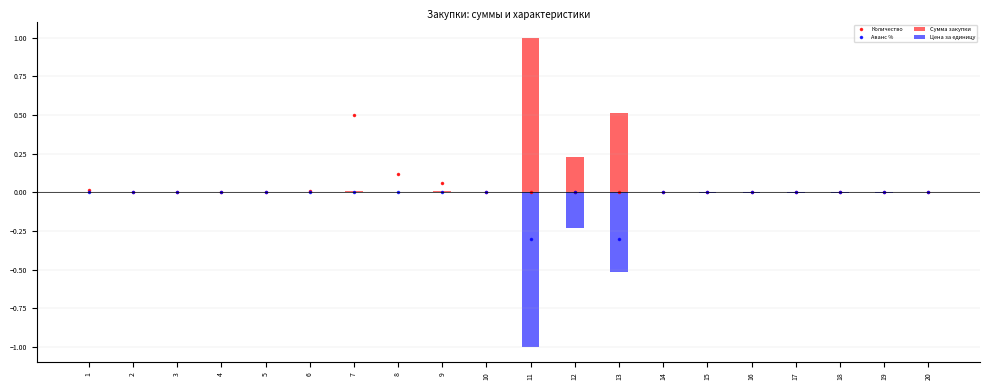

Reading left to right, transcribe all the data shown in this chart.

Количество: 1=0.0	2=0.0	3=0.0	4=0.0	5=0.0	6=0.0	7=0.5	8=0.1	9=0.1	10=0.0	11=0.0	12=0.0	13=0.0	14=0.0	15=0.0	16=0.0	17=0.0	18=0.0	19=0.0	20=0.0
Аванс %: 1=0.0	2=0.0	3=0.0	4=0.0	5=0.0	6=0.0	7=0.0	8=0.0	9=0.0	10=0.0	11=-0.3	12=0.0	13=-0.3	14=0.0	15=0.0	16=0.0	17=0.0	18=0.0	19=0.0	20=0.0
Сумма закупки: 1=0.0	2=0.0	3=0.0	4=0.0	5=0.0	6=0.0	7=0.0	8=0.0	9=0.0	10=0.0	11=1.0	12=0.2	13=0.5	14=0.0	15=0.0	16=0.0	17=0.0	18=0.0	19=0.0	20=0.0
Цена за единицу: 1=-0.0	2=-0.0	3=-0.0	4=-0.0	5=-0.0	6=-0.0	7=-0.0	8=-0.0	9=-0.0	10=-0.0	11=-1.0	12=-0.2	13=-0.5	14=-0.0	15=-0.0	16=-0.0	17=-0.0	18=-0.0	19=-0.0	20=-0.0